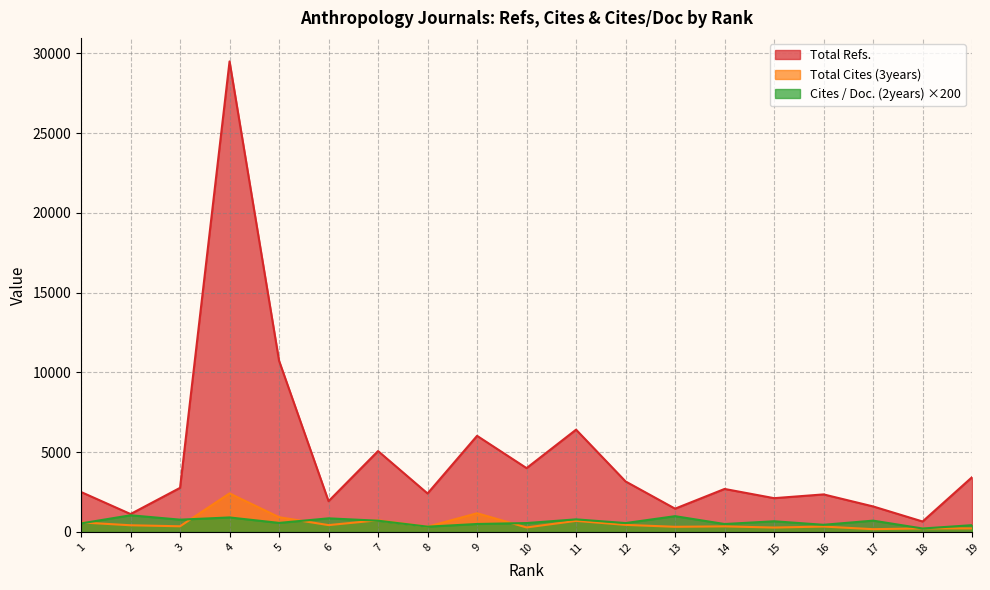

What is the sum of the Cites / Doc. (2years) values at 10 and 8?

882.0